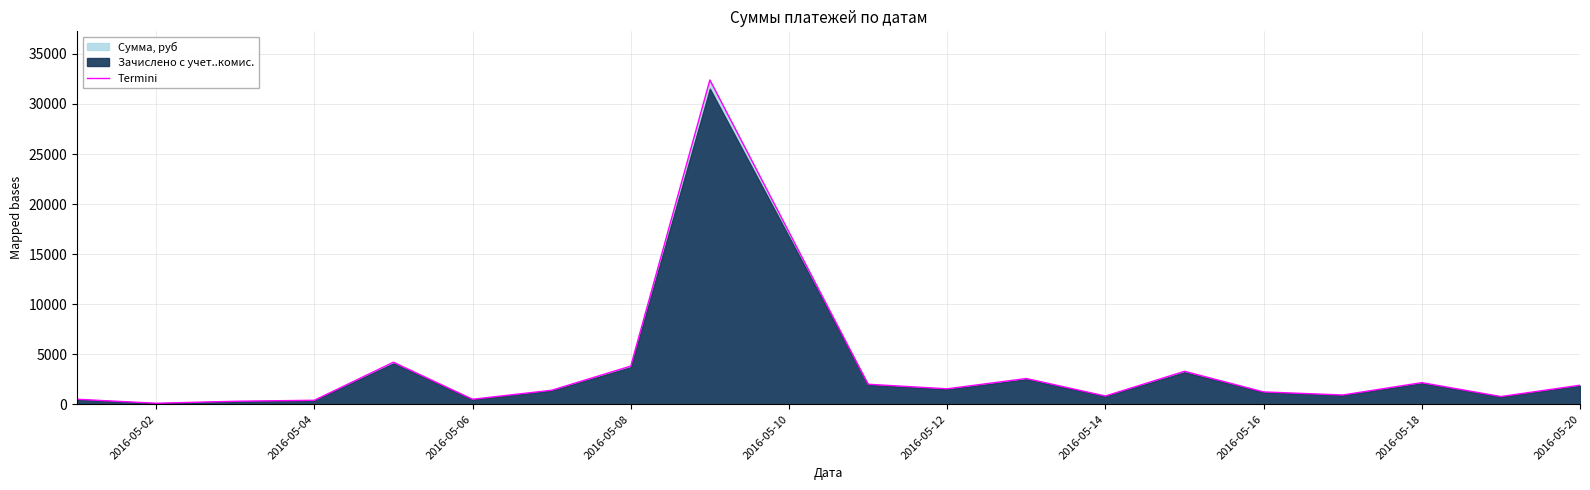

How many interior local peaks (higher than both neighbors) does the data have?

5